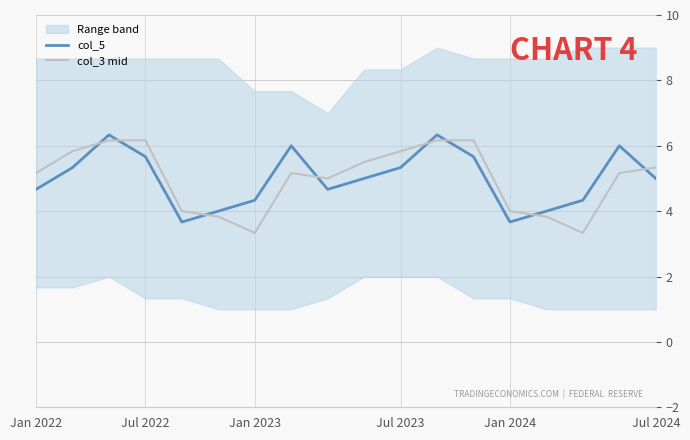

True or false: col_5 and col_3 mid intersect in this chart.

True